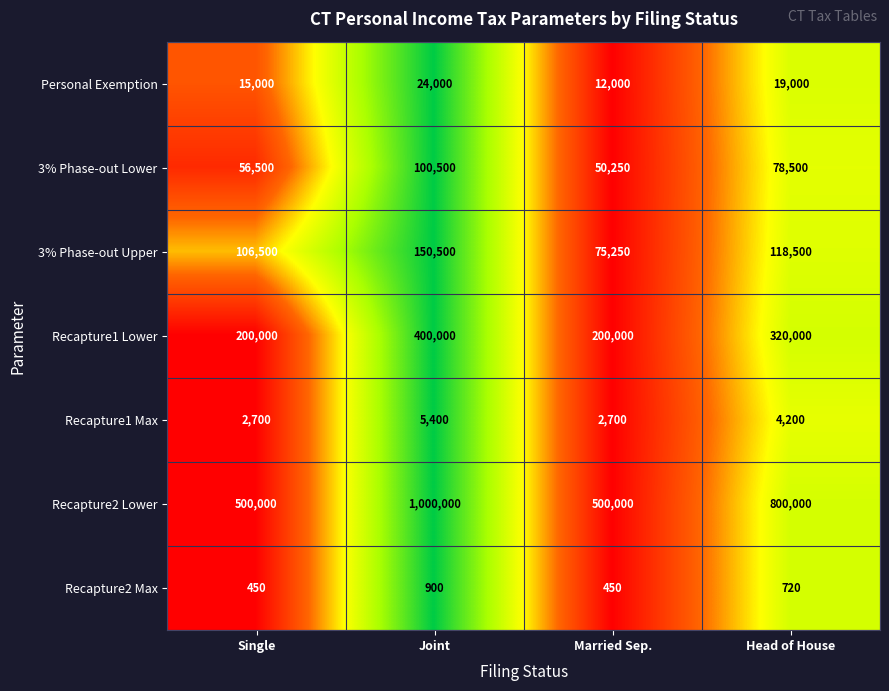

What is the difference between the highest and lowest values at Head of House?

799280